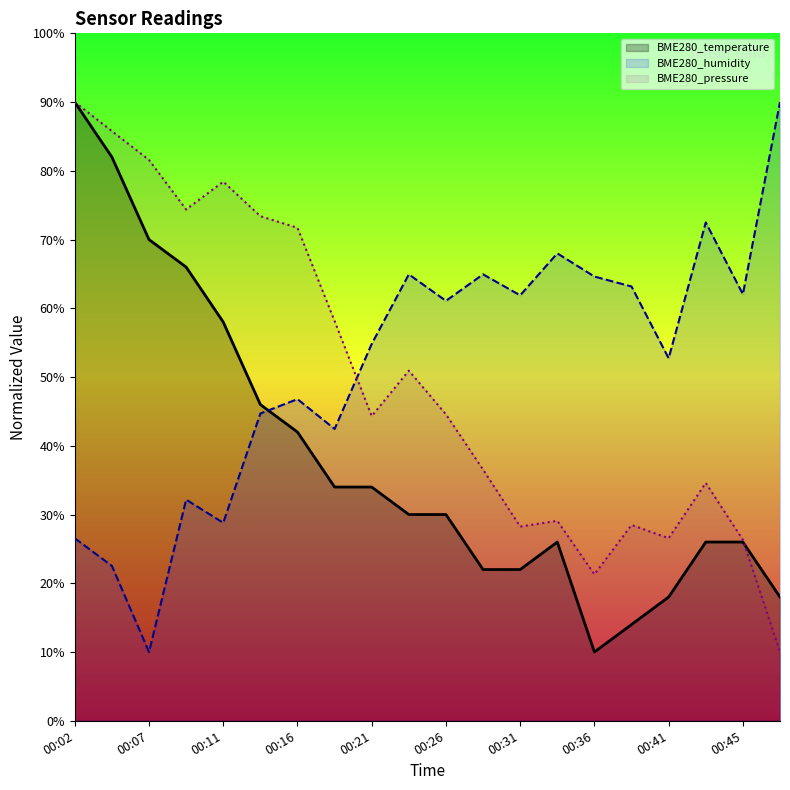

What is the sum of all BME280_pressure_norm values?

994.4